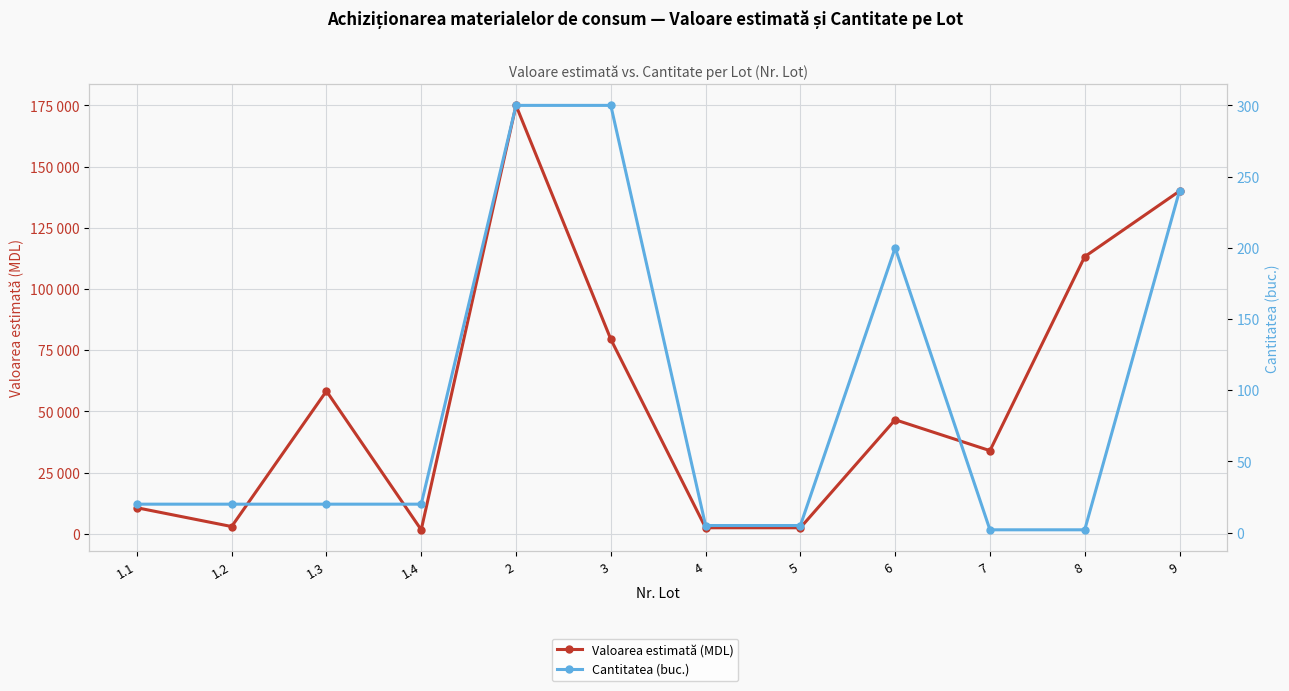

The value of Valoarea estimată (MDL) at 8 is 113216.7. True or false?

True